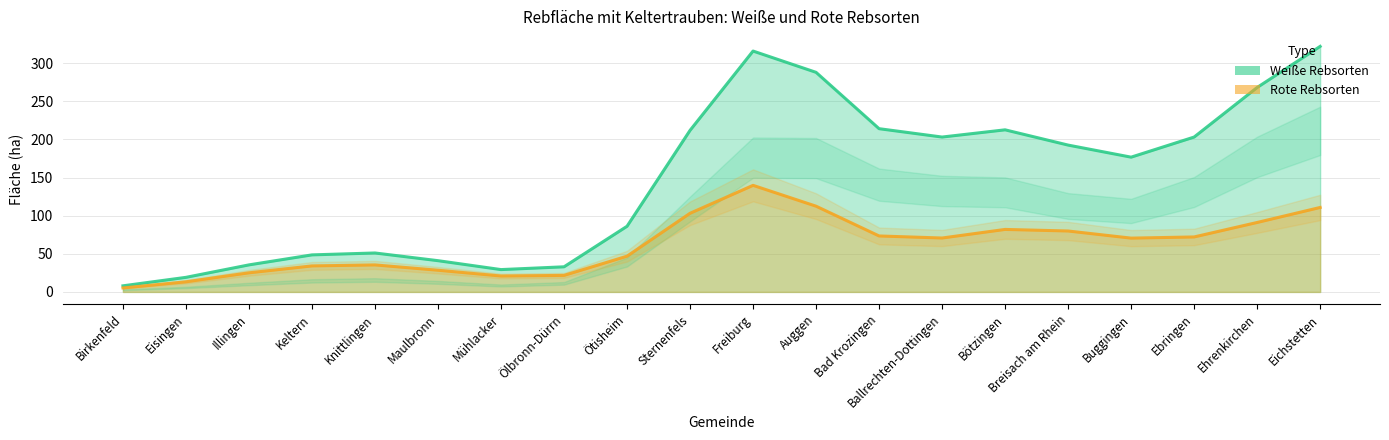

How many lines are shown in the chart?

2